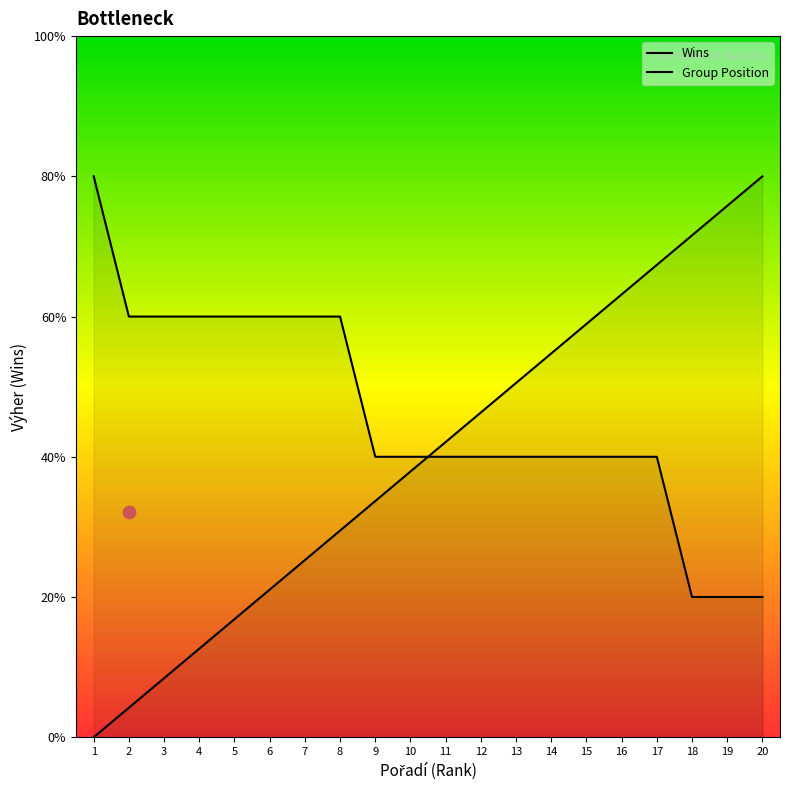

What is the total value across all series at 8?

4.5